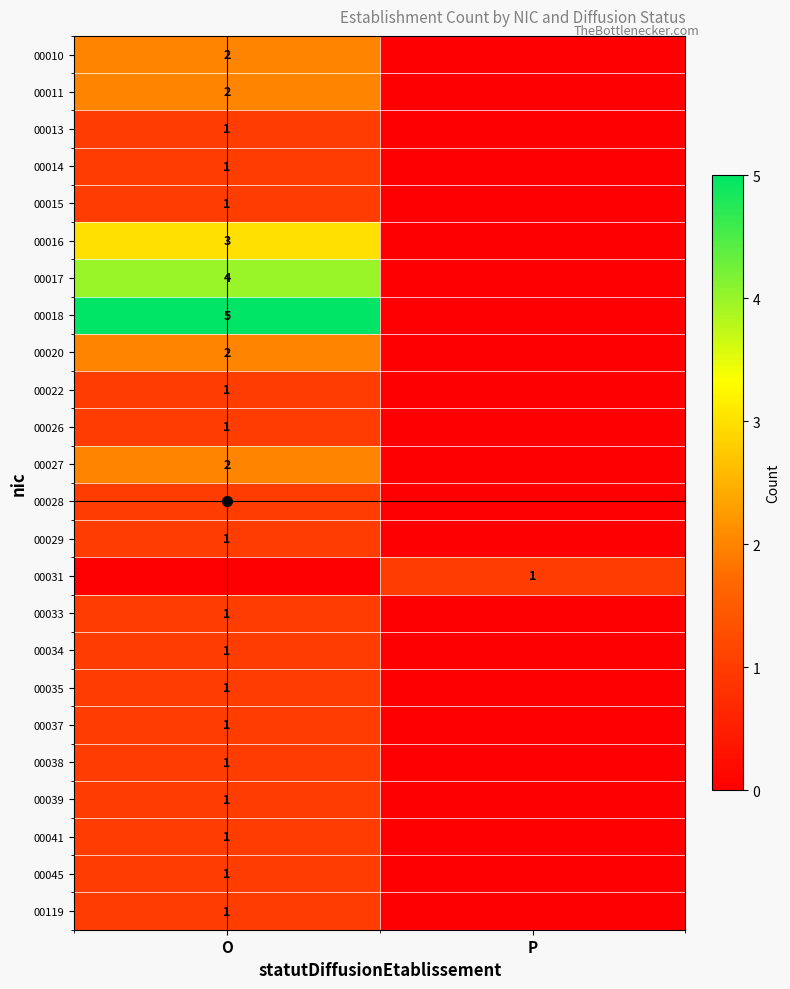

What is the difference between the 00034 values at P and O?

1